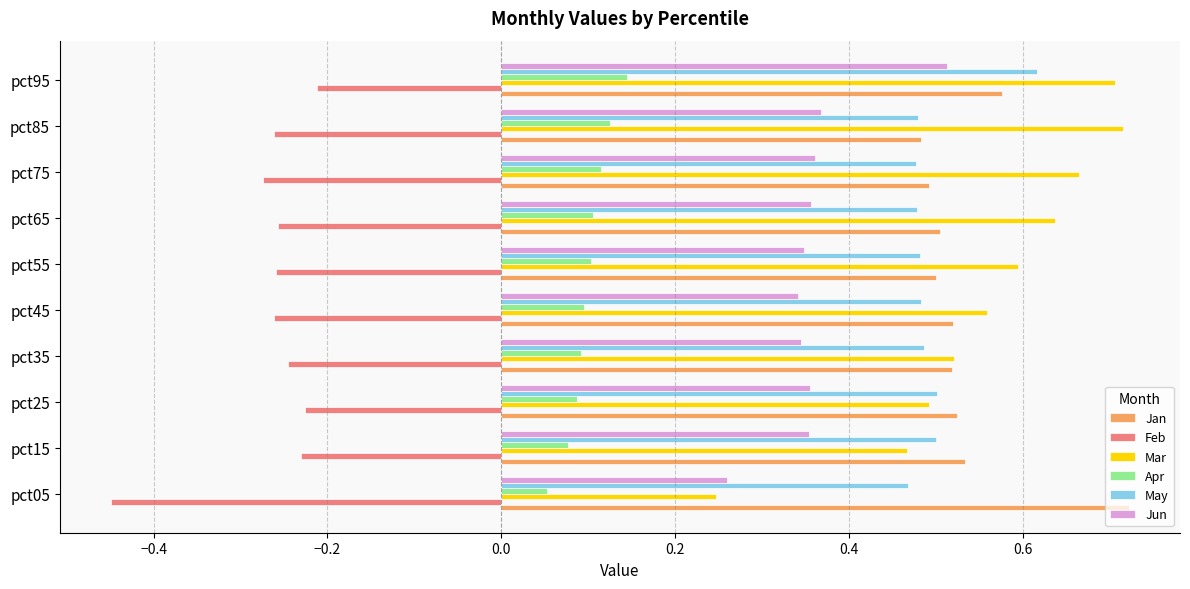

What is the spread (max minus min) of values at pct65?

0.9